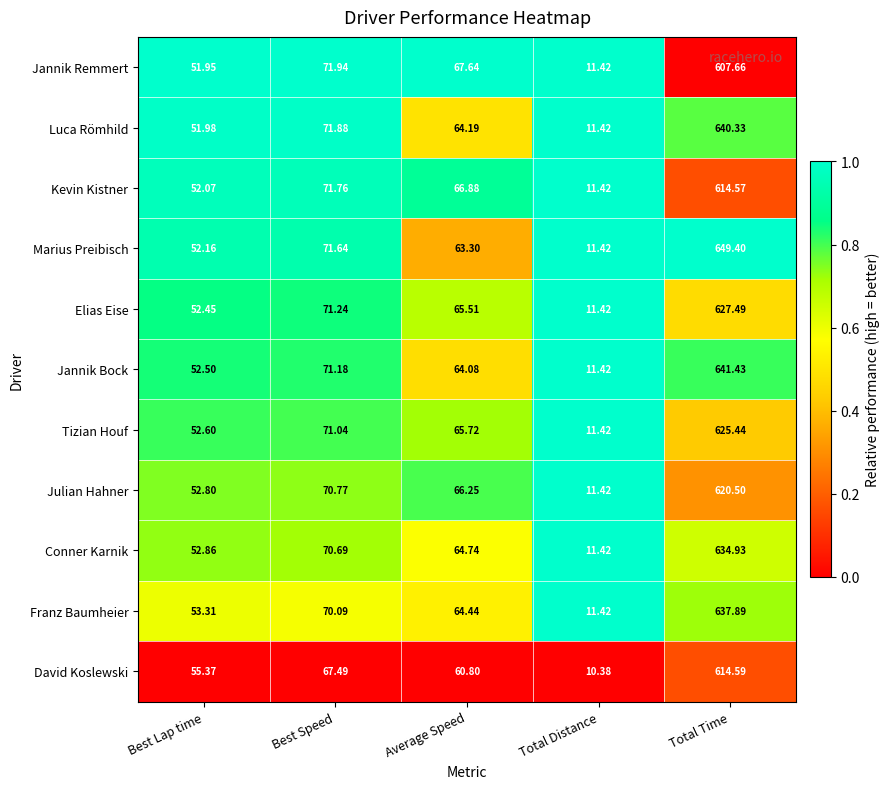

Is the value of Marius Preibisch at Average Speed greater than the value of Tizian Houf at Average Speed?

No